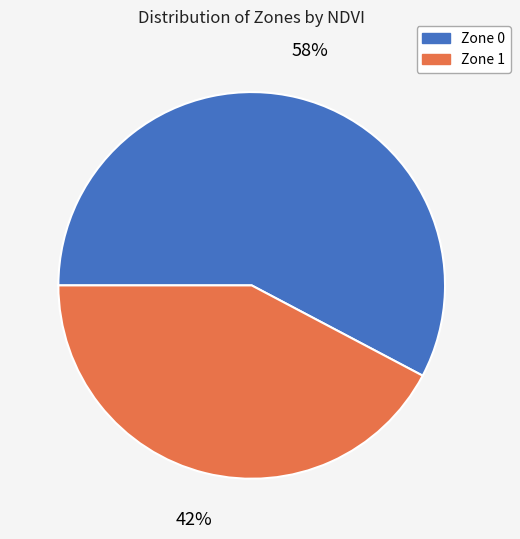

Is the sum of Zone 0 and Zone 1 greater than half?

Yes